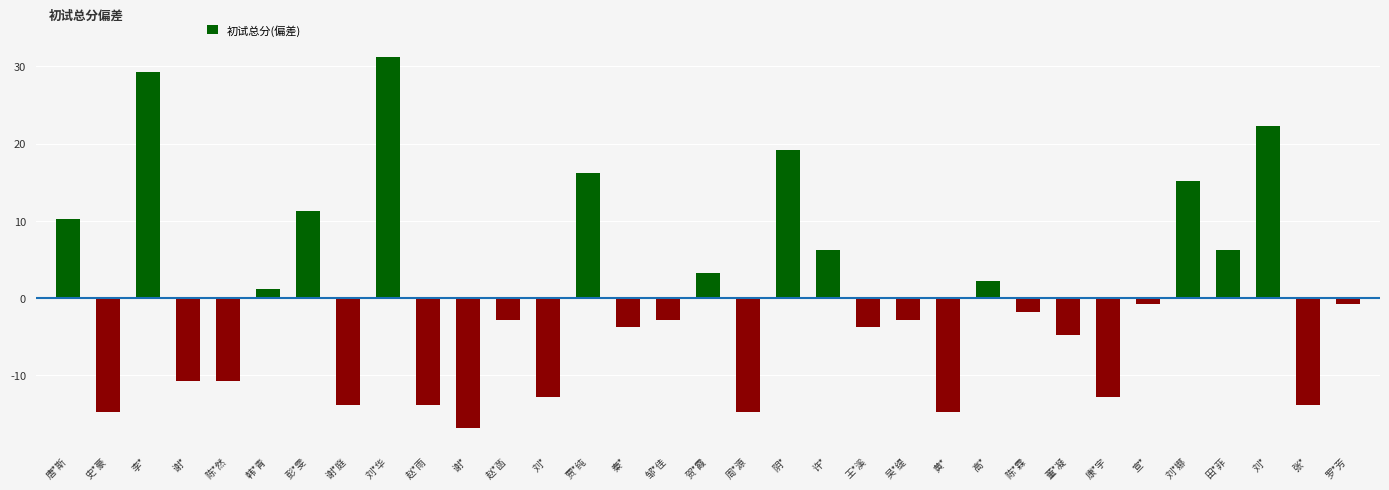

How many values are below zero?

20